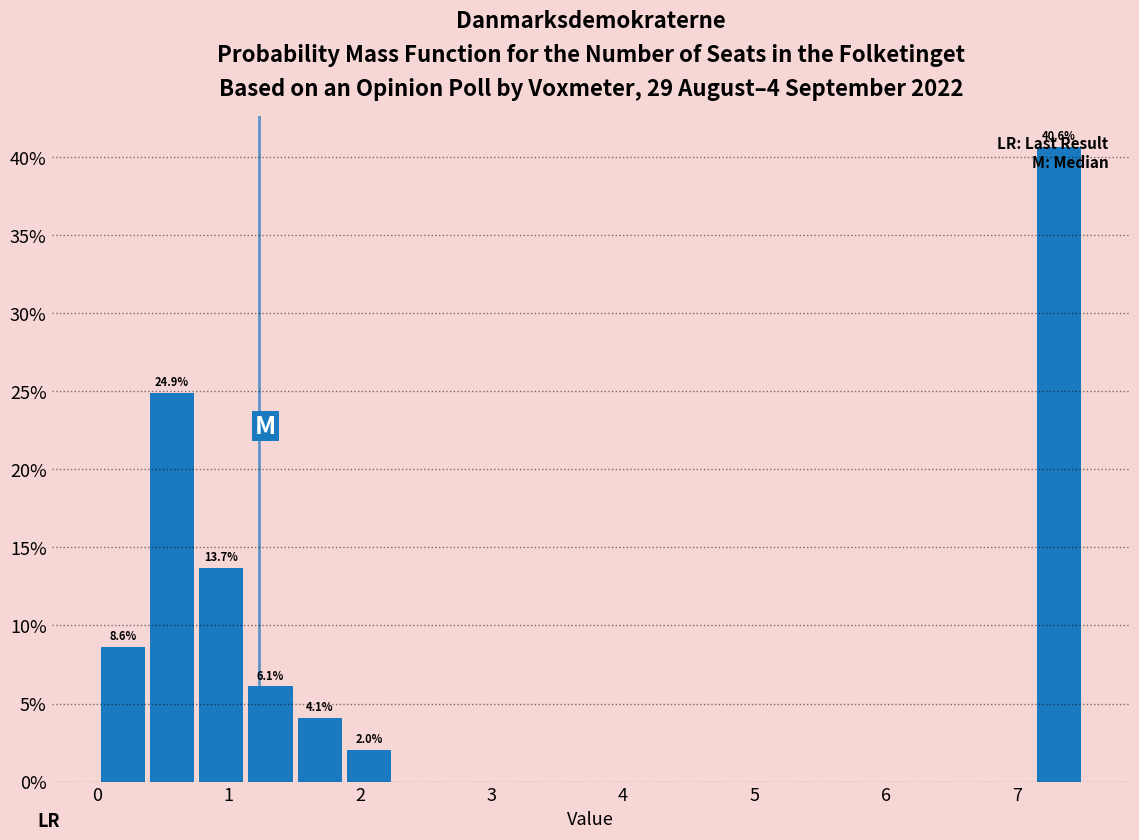

Around what value on the x-axis is the tallest bar? Give the approximate position of its centre, as read against the axis.

7.3